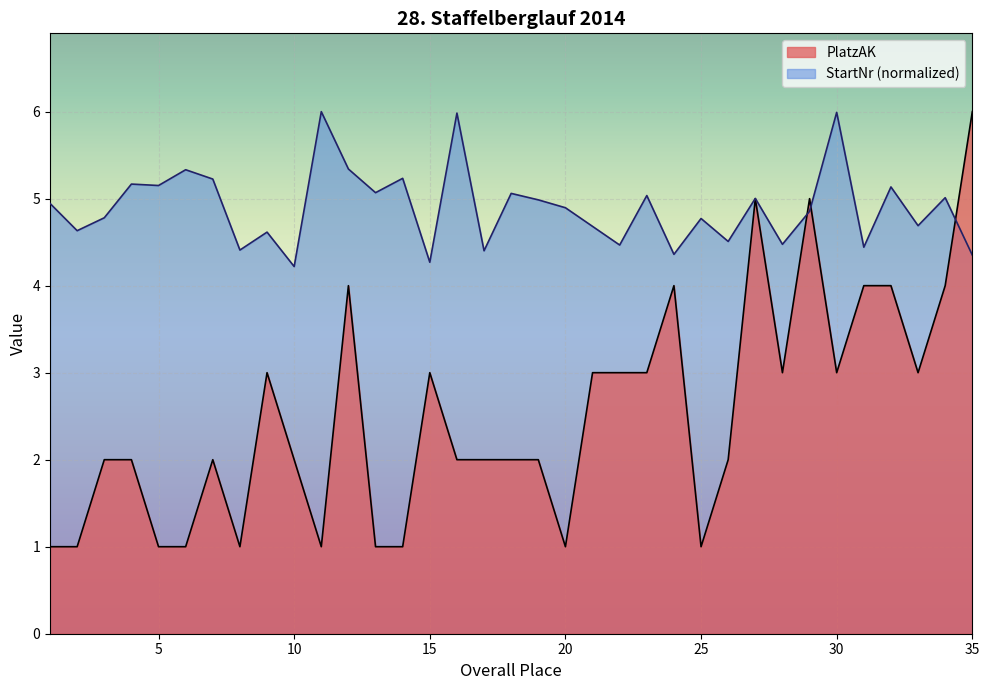

How many interior local valleys does the PlatzAK series have?

7